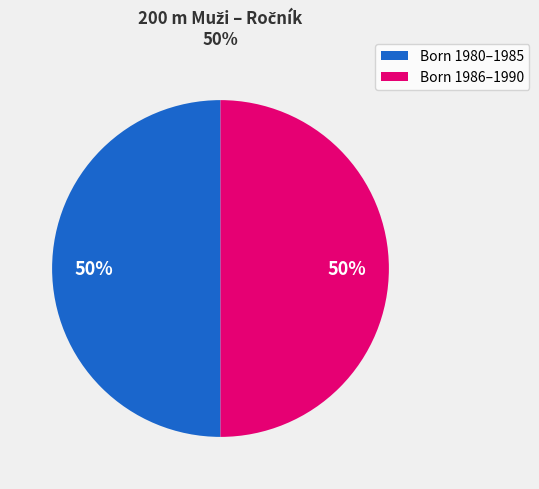

To the nearest percent, what is the average slice percentage?

50%